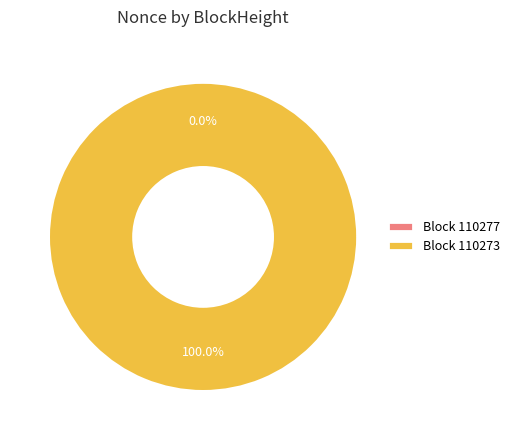

What is the largest slice in the pie chart?

110273